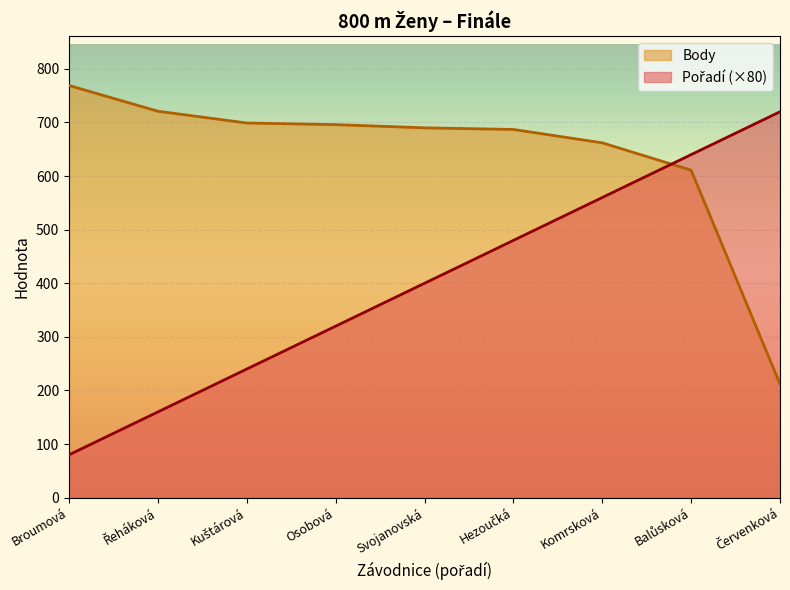

True or false: Pořadí has more than 2 points higher than both neighbors.

False